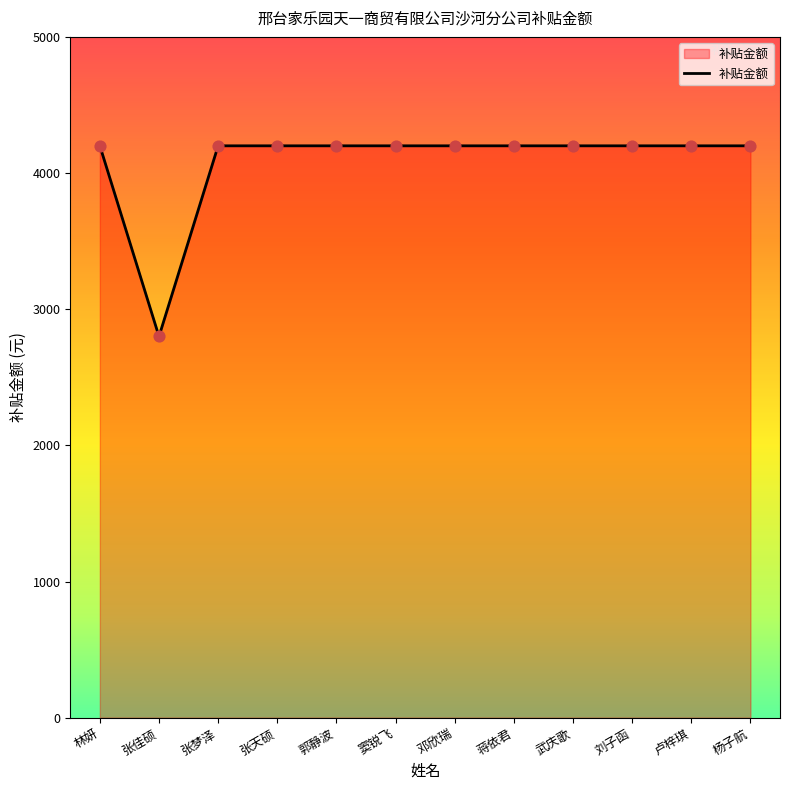

What is the change in value from 张佳硕 to 邓欣瑞?

+1400